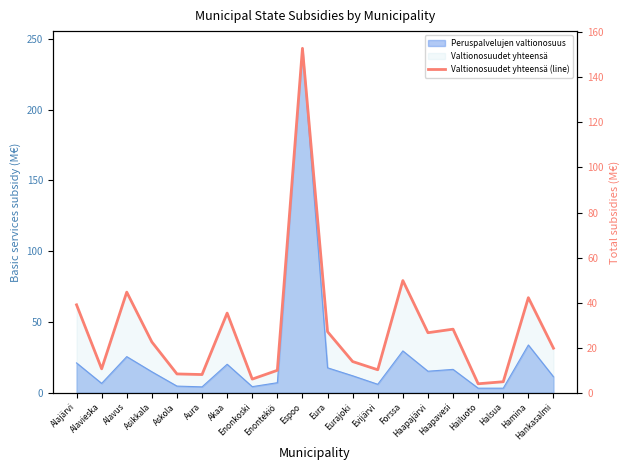

Reading left to right, extract all data points from this chart.

39.0	10.6	44.7	22.5	8.3	8.0	35.3	6.0	9.9	152.9	27.1	13.8	10.2	49.8	26.6	28.2	3.9	4.9	42.2	19.8